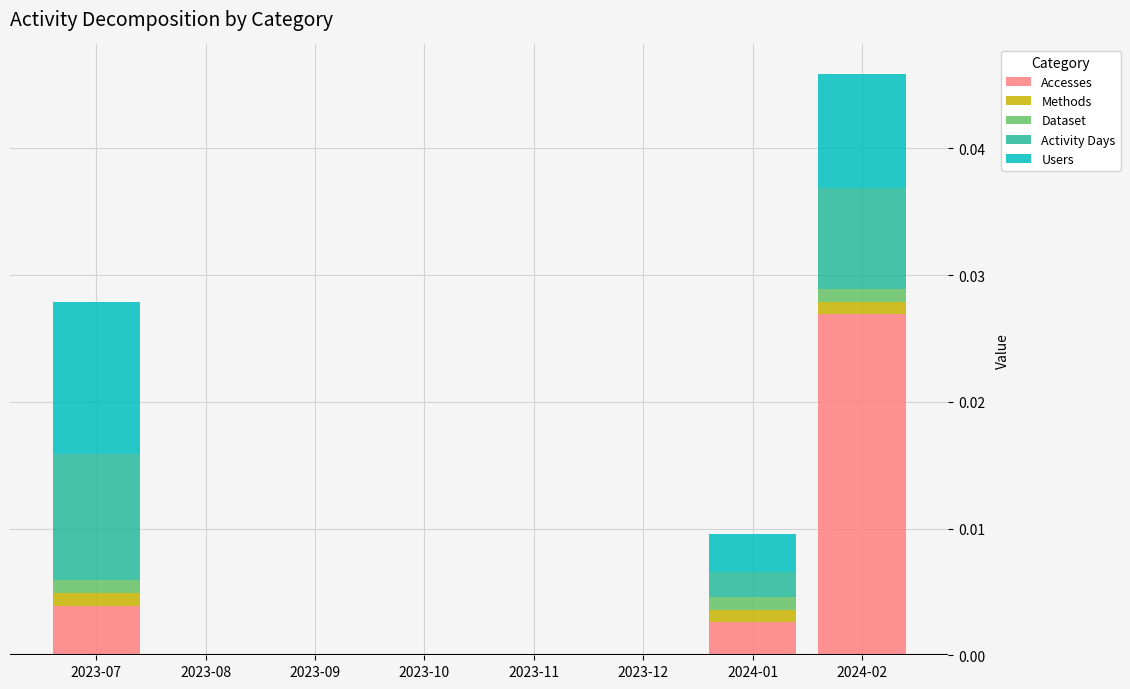

Which category has the highest value in the Accesses series?

2024-02